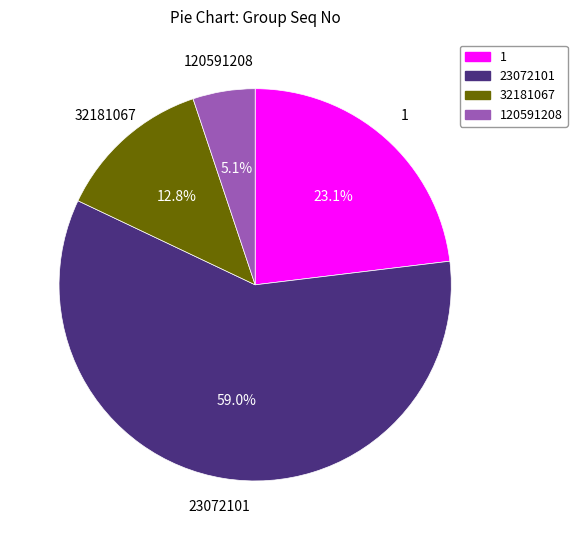

Is there any slice that represents more than half of the pie?

Yes